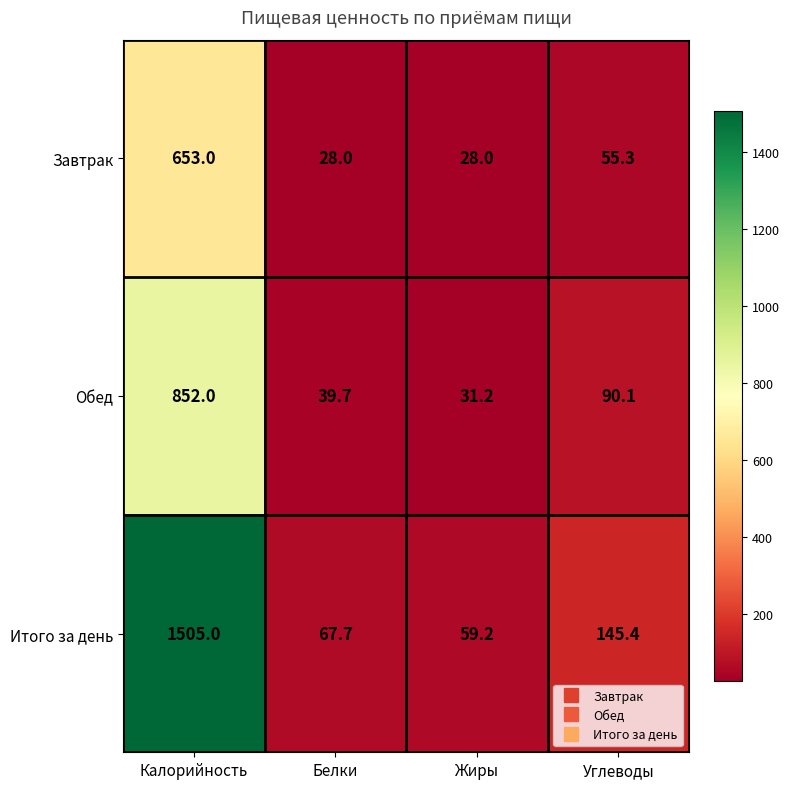

Reading left to right, list all the values displayed in this chart.

Завтрак: 653.0	28.0	28.0	55.3
Обед: 852.0	39.7	31.2	90.1
Итого за день: 1505.0	67.7	59.2	145.4